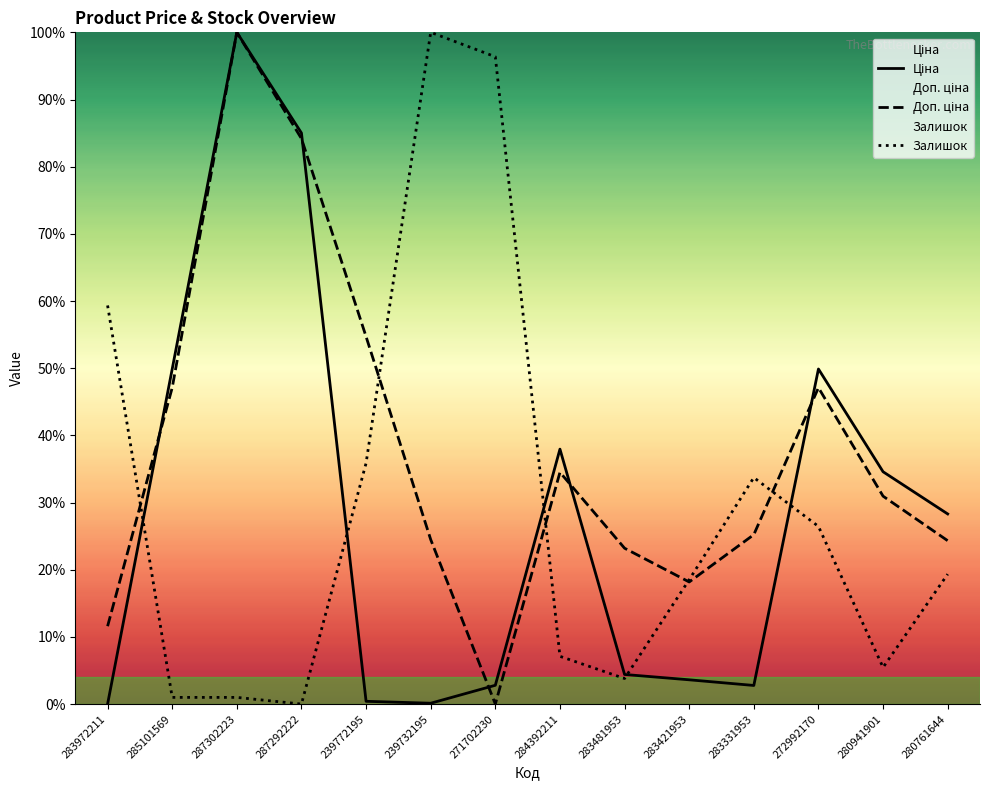

Where do Залишок and Ціна first cross each other?

283972211 and 285101569